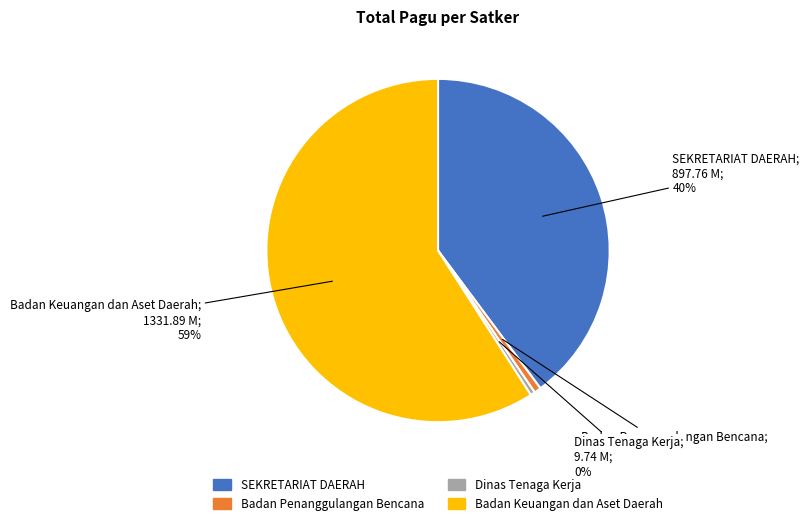

Is there any slice that represents more than half of the pie?

Yes